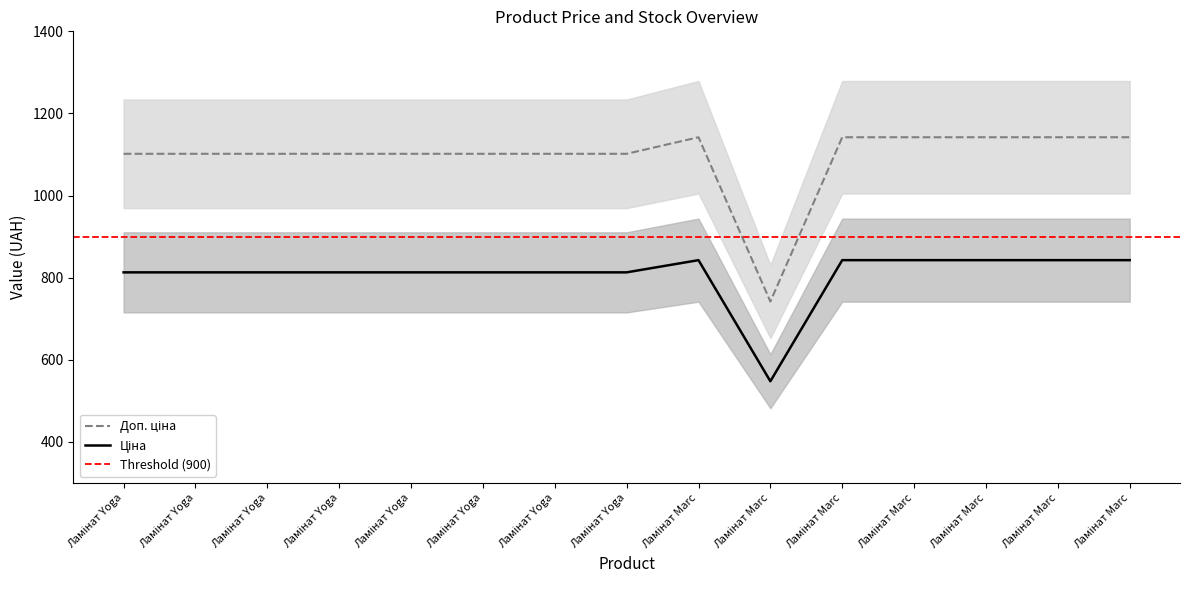

How many data points in Ціна are less than 813?

1